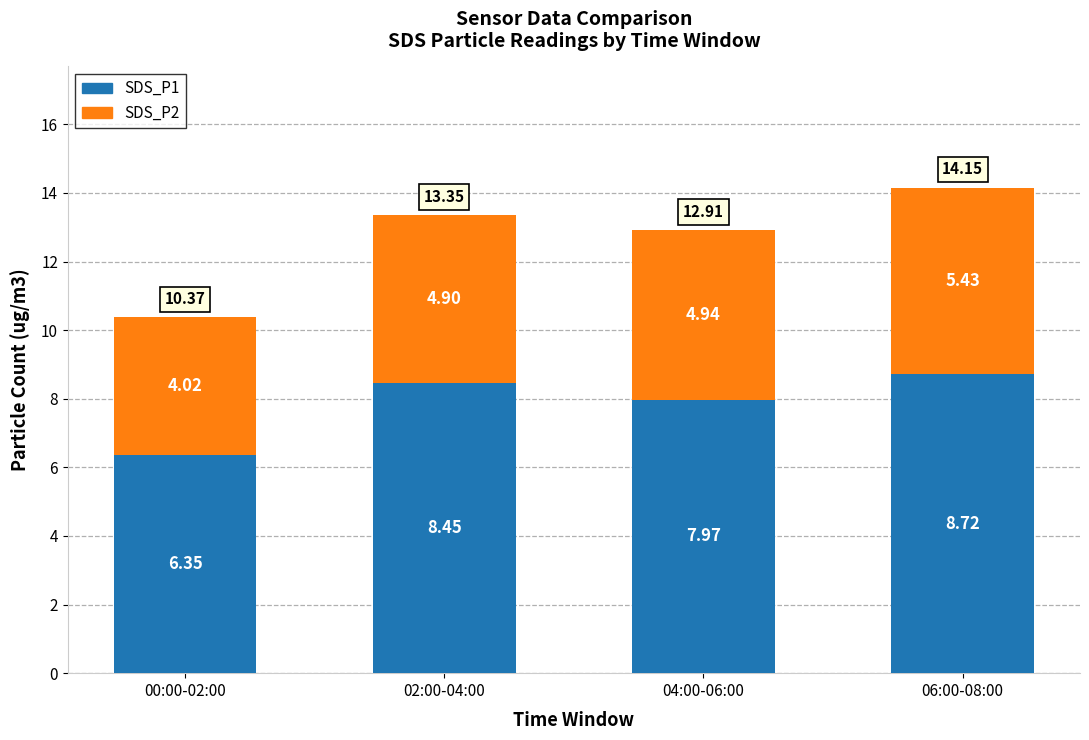

Are the bars grouped side by side (vs. stacked)?

No